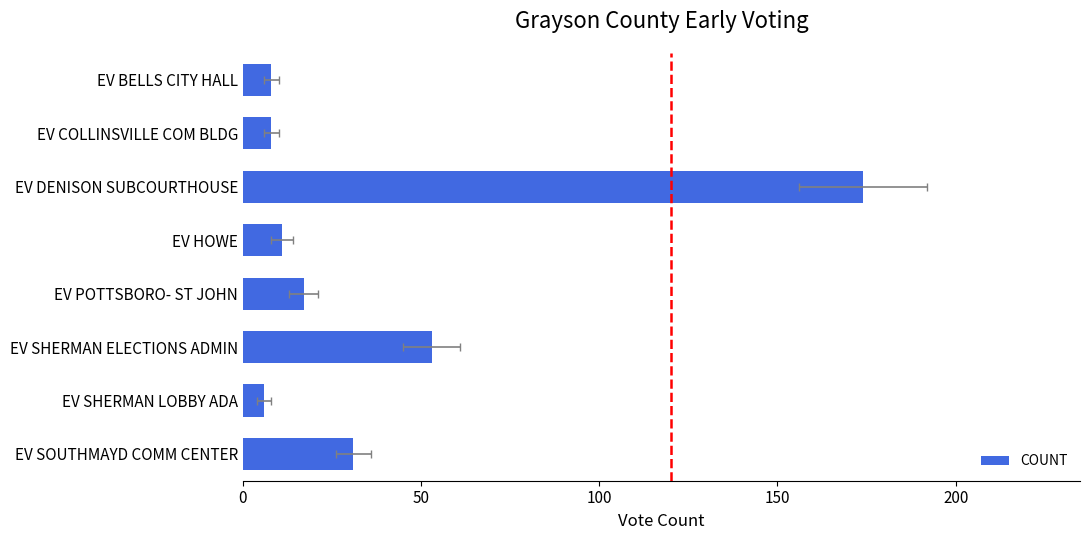

Reading left to right, transcribe all the data shown in this chart.

31	6	53	17	11	174	8	8